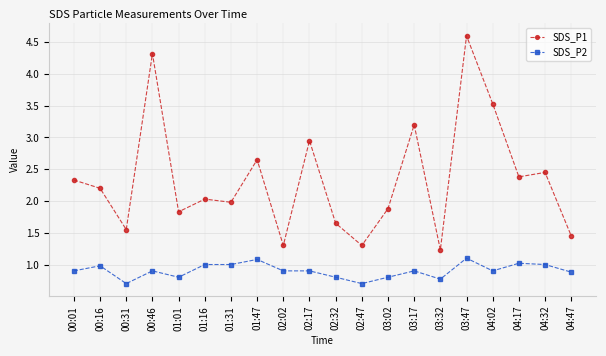

What is the difference between the second highest and second lowest values in the SDS_P2 series?

0.4